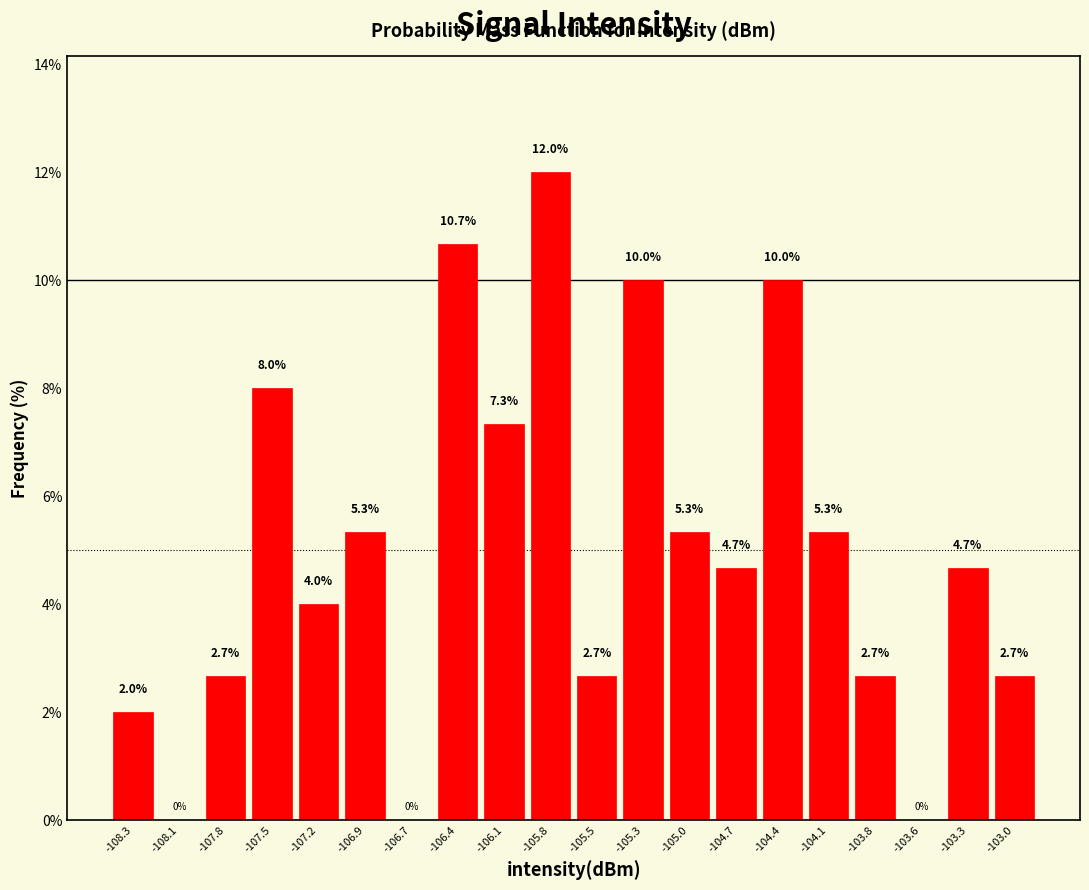

Reading left to right, list every bar in this chart as the range it spans on the x-axis followed by its height. The bar edges are not printed on the chart, so give them approximately, as read against the axis.

-108.50 to -108.20: 2.0
-108.20 to -107.95: 0.0
-107.95 to -107.65: 2.7
-107.65 to -107.35: 8.0
-107.35 to -107.10: 4.0
-107.10 to -106.80: 5.3
-106.80 to -106.50: 0.0
-106.50 to -106.25: 10.7
-106.25 to -105.95: 7.3
-105.95 to -105.70: 12.0
-105.70 to -105.40: 2.7
-105.40 to -105.10: 10.0
-105.10 to -104.85: 5.3
-104.85 to -104.55: 4.7
-104.55 to -104.25: 10.0
-104.25 to -104.00: 5.3
-104.00 to -103.70: 2.7
-103.70 to -103.40: 0.0
-103.40 to -103.15: 4.7
-103.15 to -102.85: 2.7